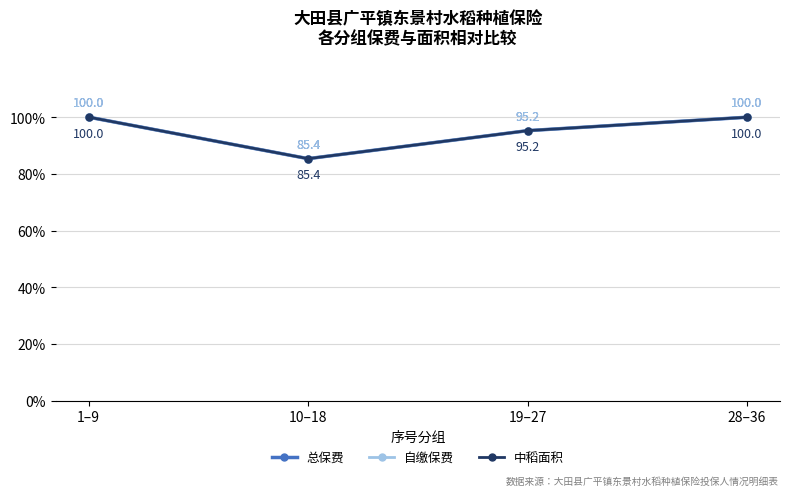

What is the difference between the 总保费 values at 19–27 and 28–36?

4.7